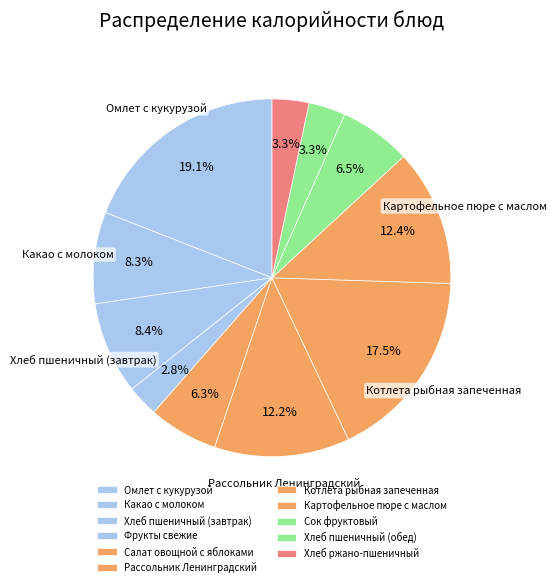

Rank the categories by value from lowest to highest.

Фрукты свежие, Хлеб пшеничный (обед), Хлеб ржано-пшеничный, Салат овощной с яблоками, Сок фруктовый, Какао с молоком, Хлеб пшеничный (завтрак), Рассольник Ленинградский, Картофельное пюре с маслом, Котлета рыбная запеченная, Омлет с кукурузой